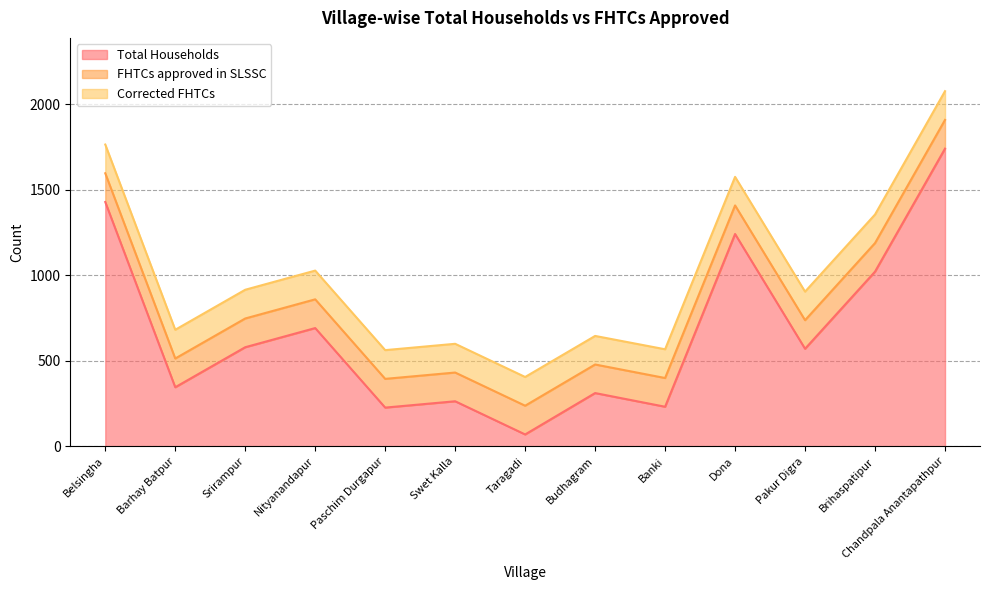

What is the difference between the maximum and minimum values in the FHTCs approved in SLSSC series?

1